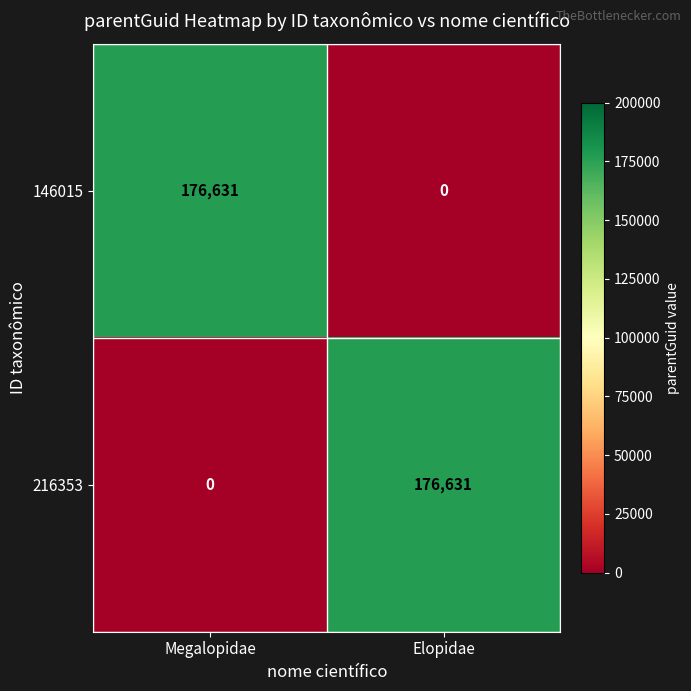

What is the difference between the highest and lowest values at Megalopidae?

176631